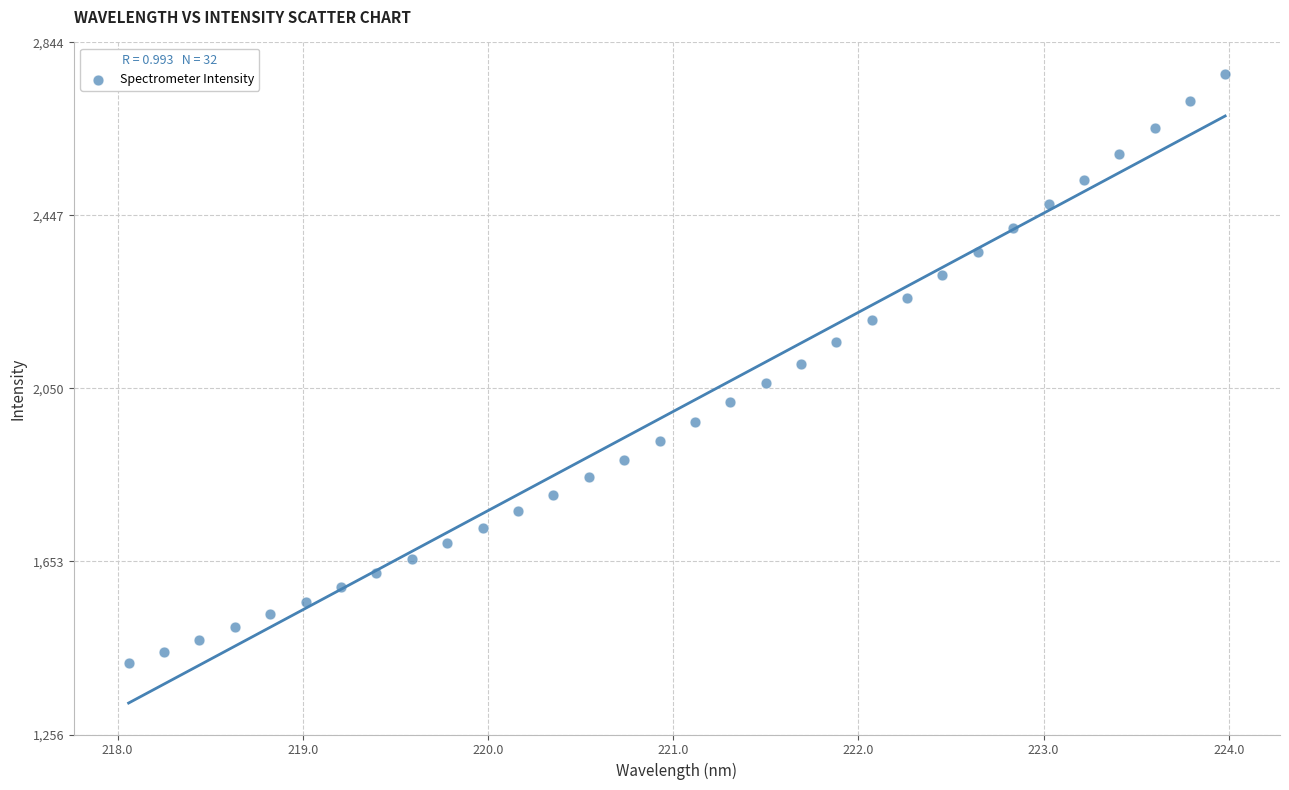

What is the range of Y values (max minus min)?

1351.9